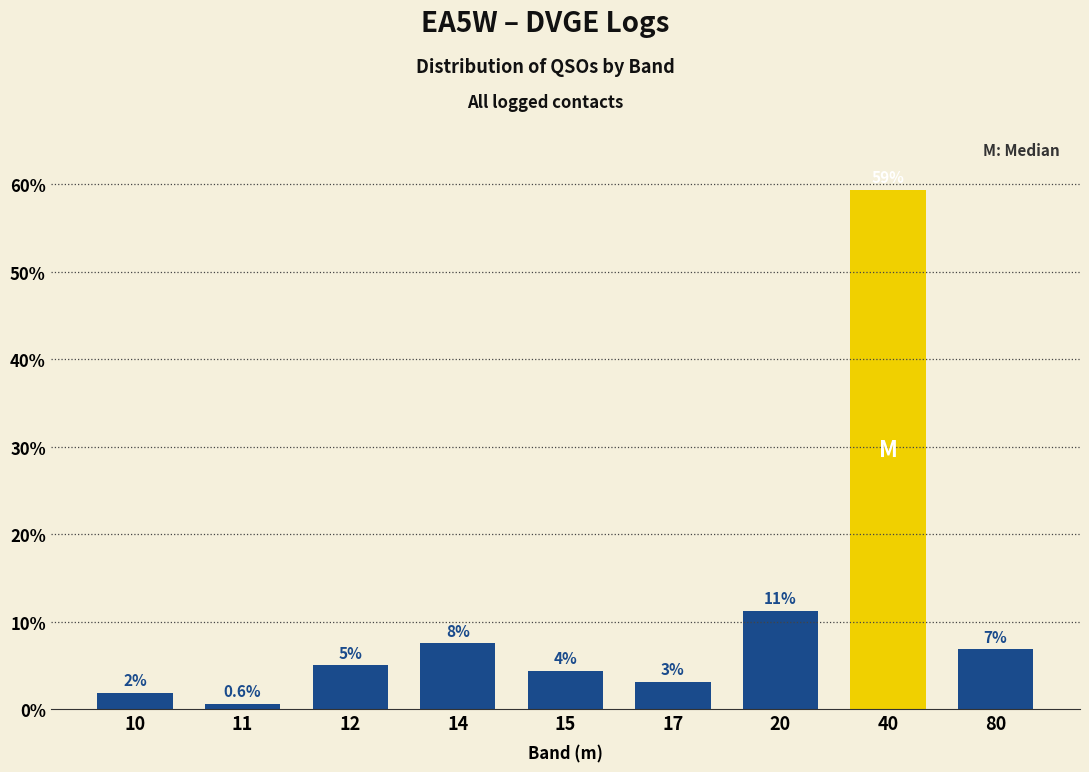

How many bars are there in total?

9